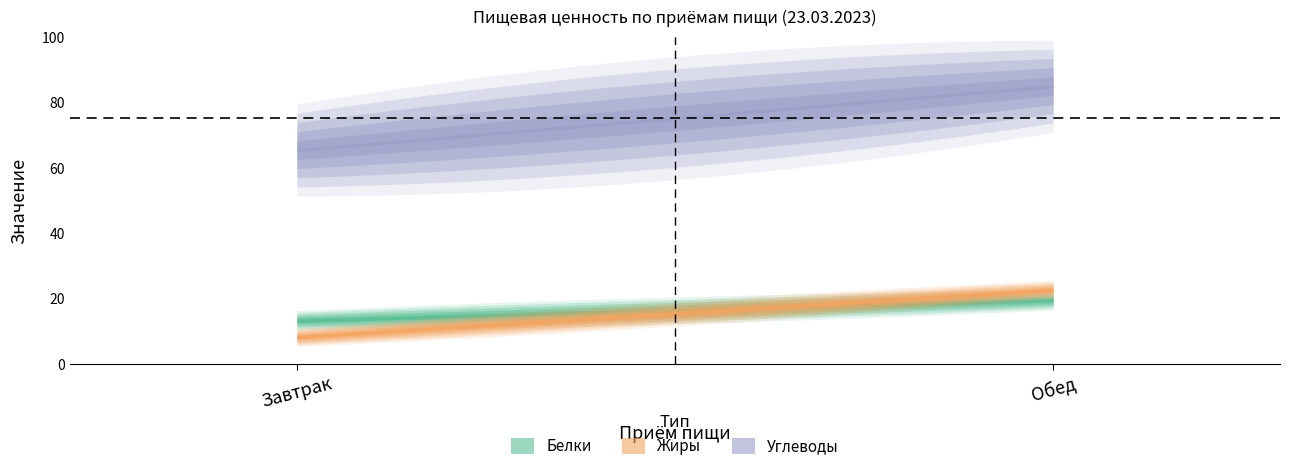

What is the sum of the Углеводы values at Завтрак and Обед?

150.1